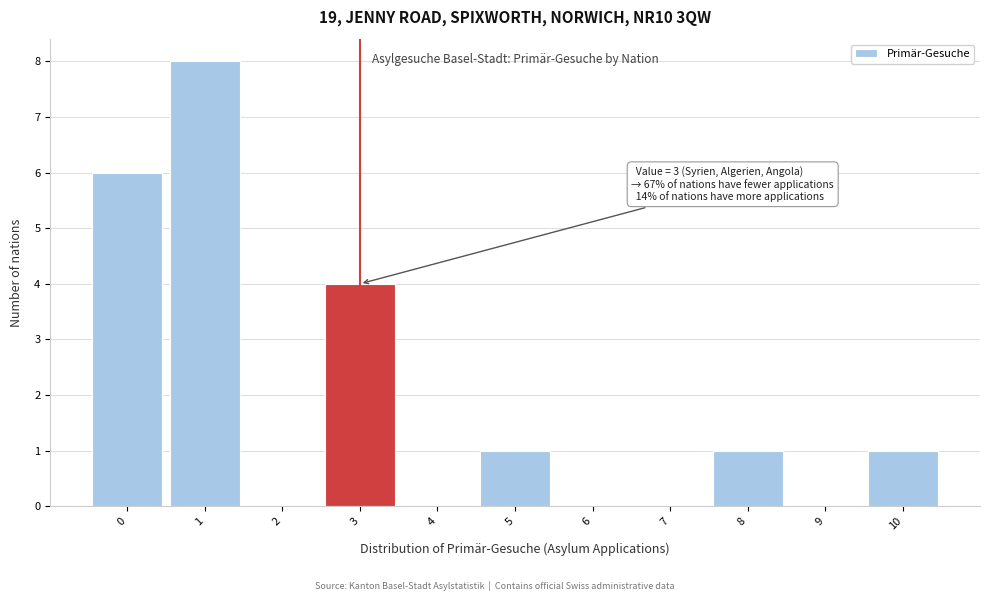

Over which range of the x-axis is the bar tallest?

0.5 to 1.5